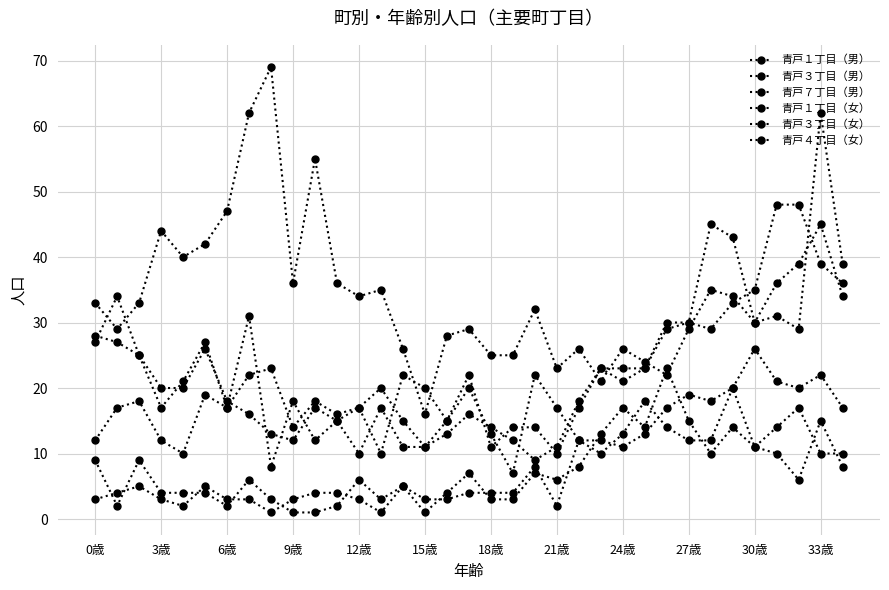

At which label does 青戸３丁目（女） first exceed 21?

0歳